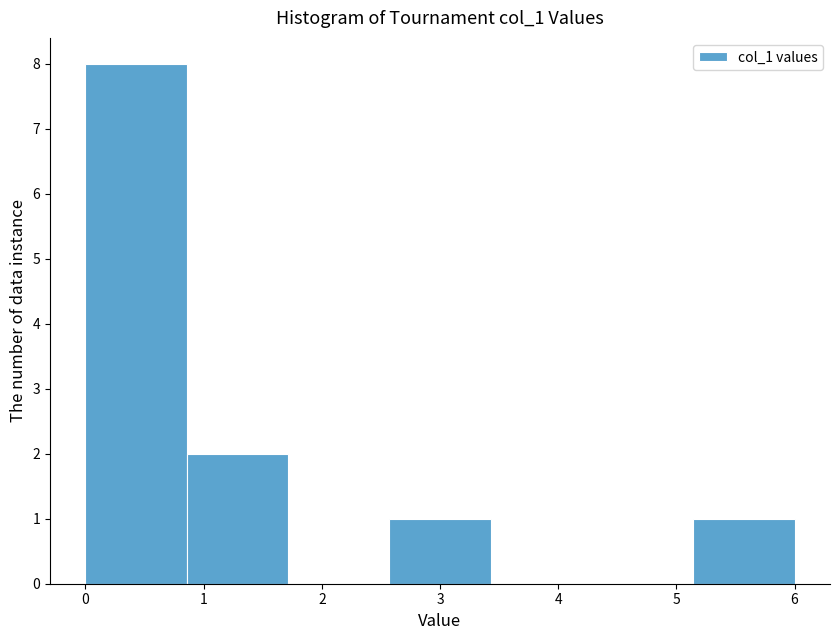

Reading left to right, list every bar in this chart as the range it spans on the x-axis followed by its height. Neither the bar edges nor the heights are printed on the chart, so give them approximately, as read against the axes.

0.0 to 0.9: 8
0.9 to 1.7: 2
1.7 to 2.6: 0
2.6 to 3.4: 1
3.4 to 4.3: 0
4.3 to 5.1: 0
5.1 to 6.0: 1